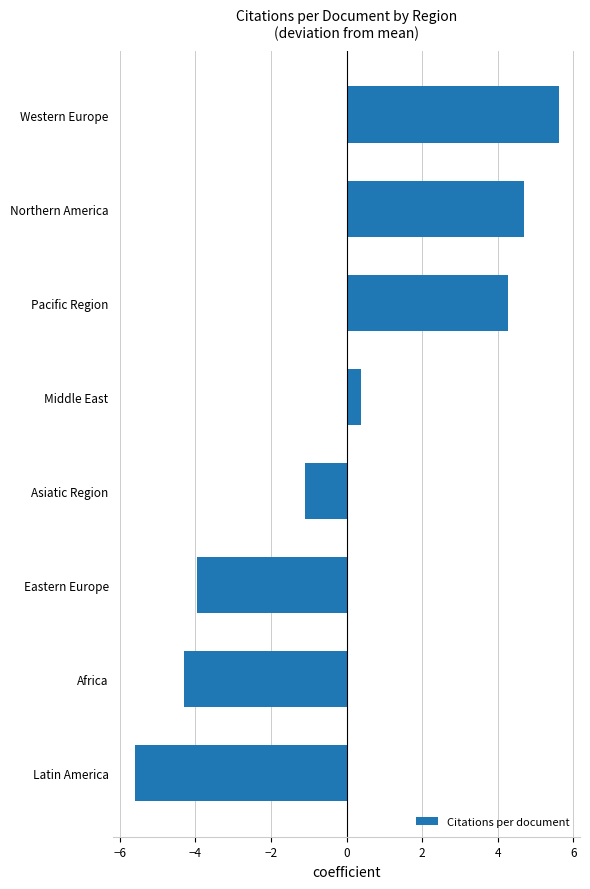

Reading bottom to top, what are all the values shown in this chart?

Latin America=-5.6	Africa=-4.3	Eastern Europe=-4.0	Asiatic Region=-1.1	Middle East=0.4	Pacific Region=4.3	Northern America=4.7	Western Europe=5.6